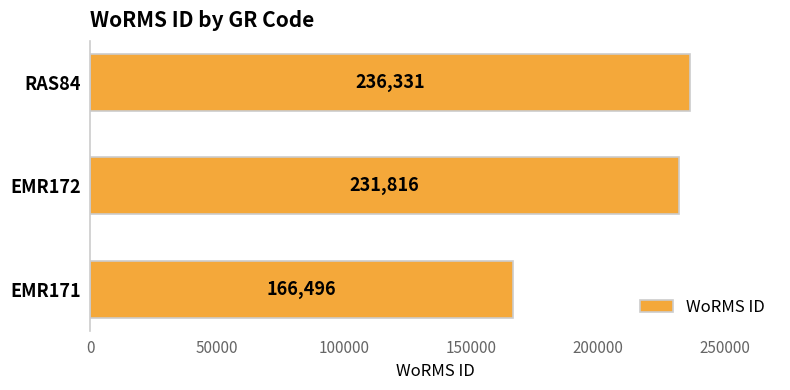

Rank the categories by value from highest to lowest.

RAS84, EMR172, EMR171